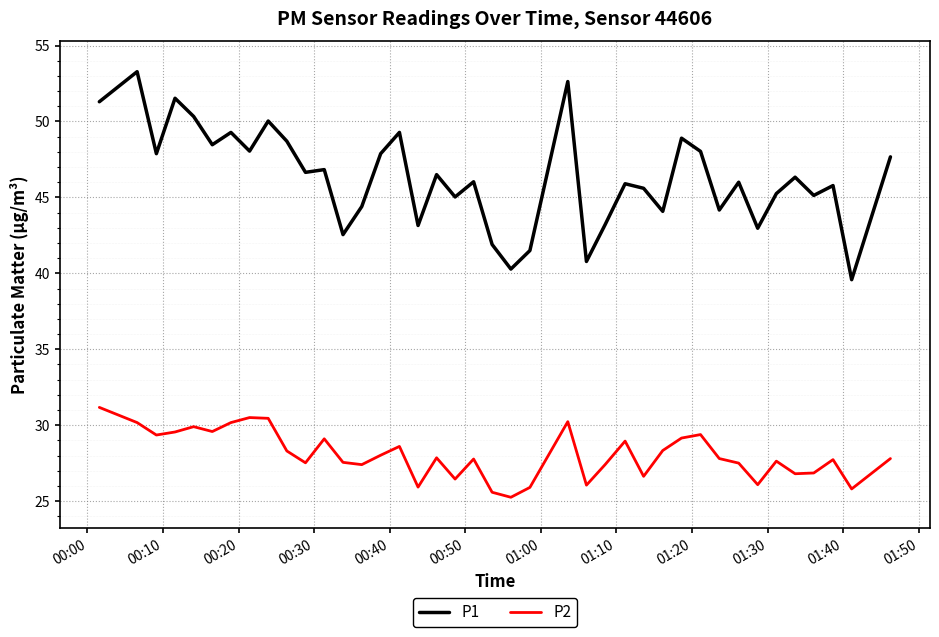

Does the chart have visible grid lines?

Yes